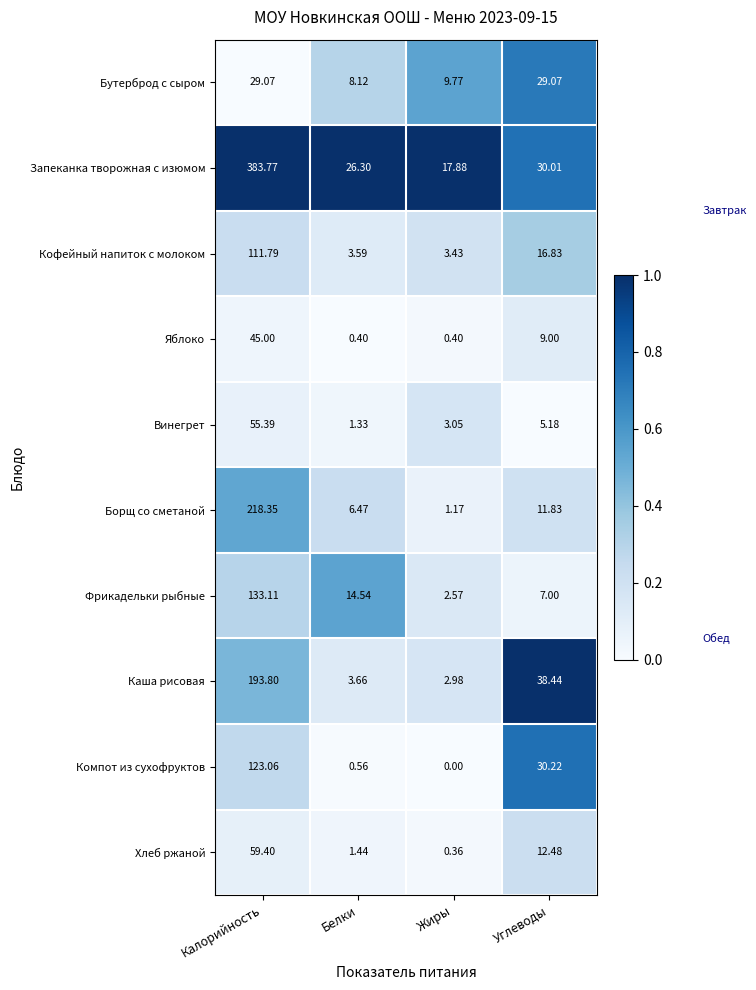

At how many categories does at least one series exceed 0?

4